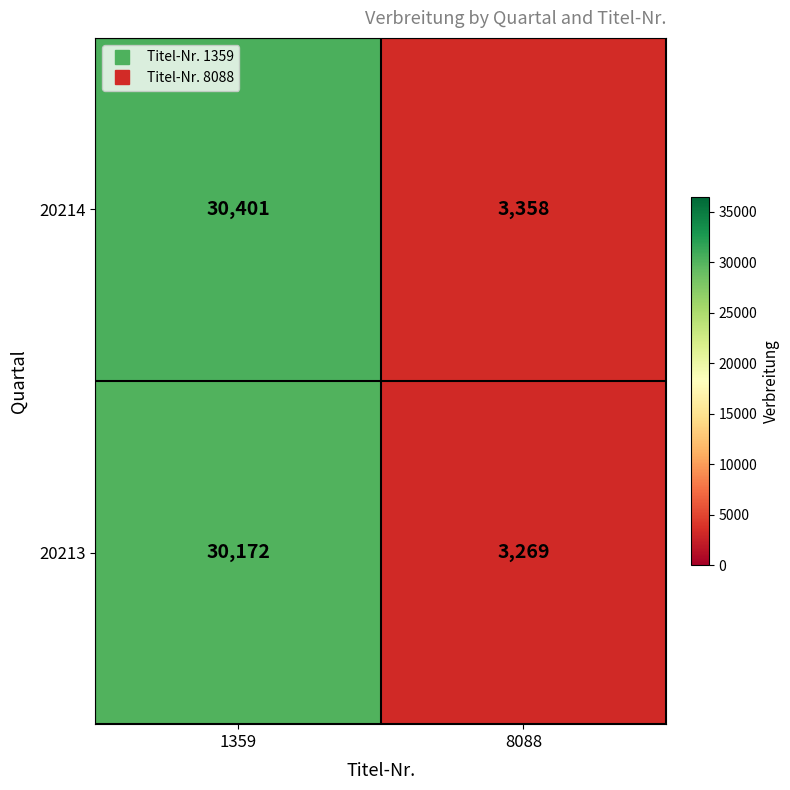

At 1359, list the series in order from smallest to largest.

20213, 20214